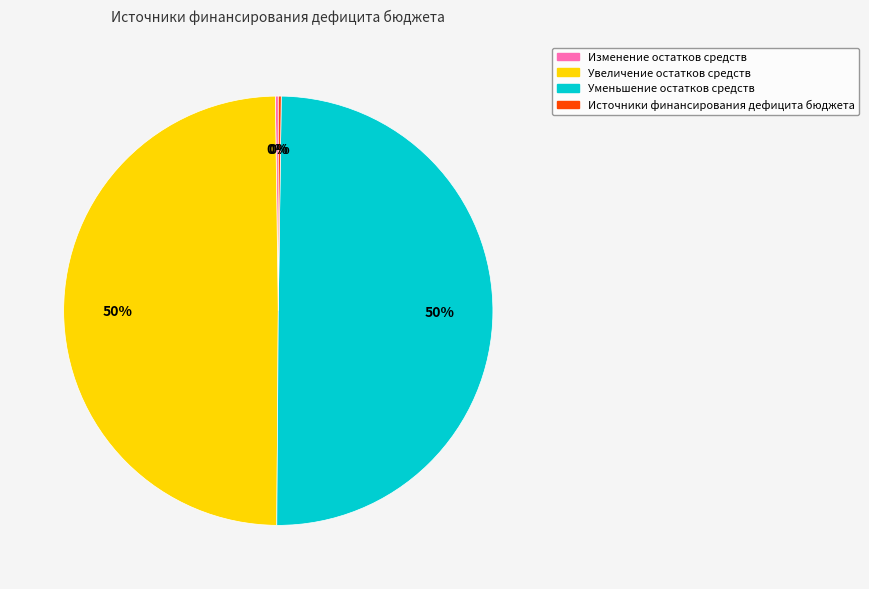

To the nearest percent, what portion does Уменьшение остатков средств represent?

50%